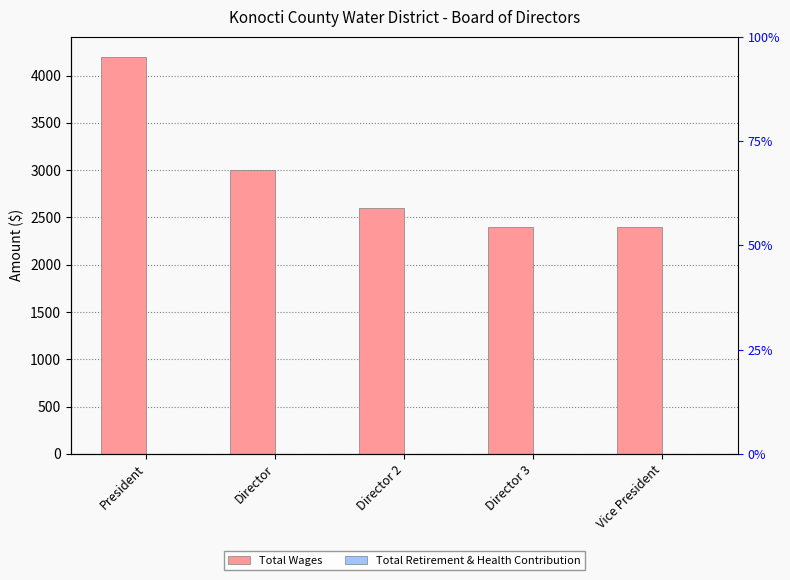

Between Director 3 and Vice President, which series saw the biggest shift?

Total Wages